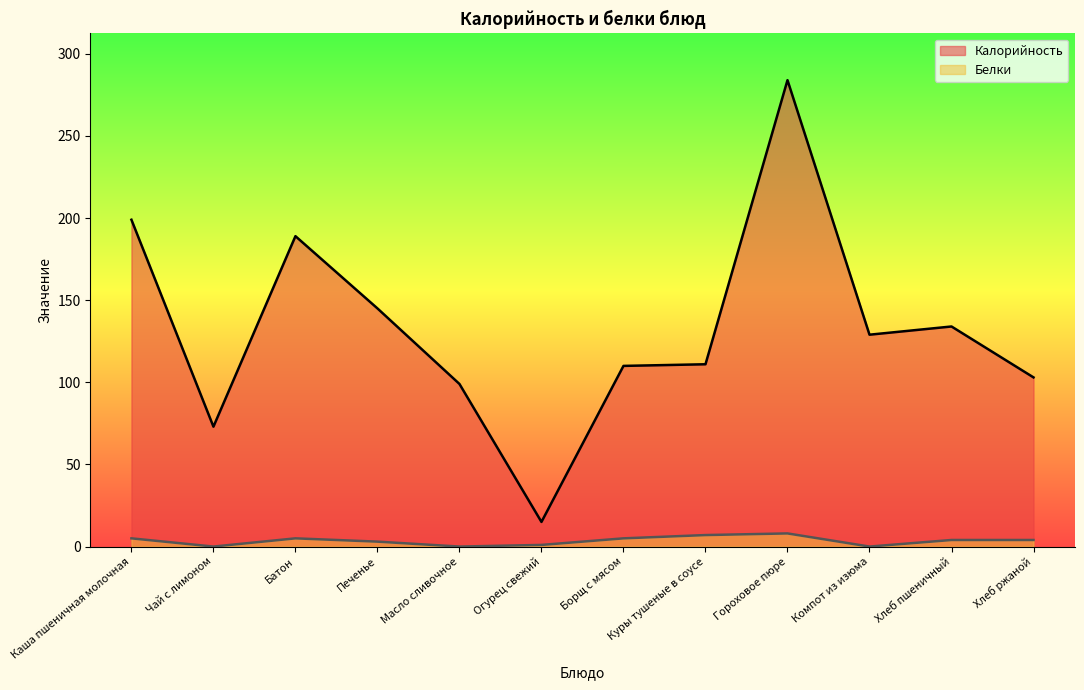

True or false: Калорийность and Белки cross at least once.

False